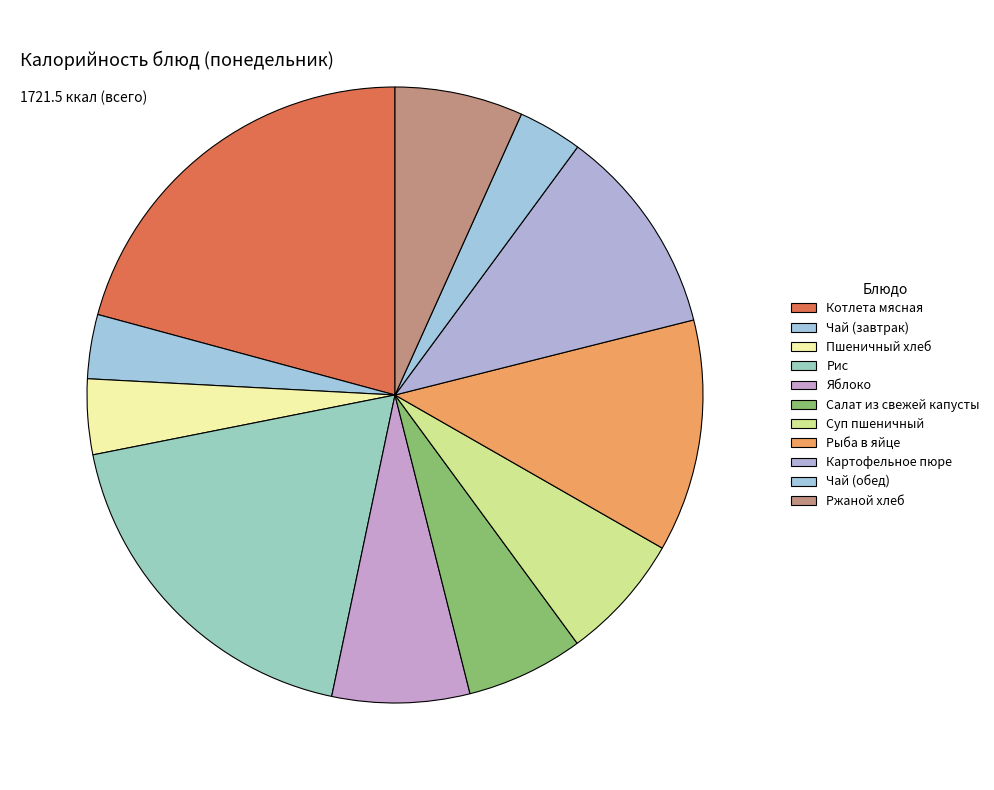

How many segments does this pie chart have?

11